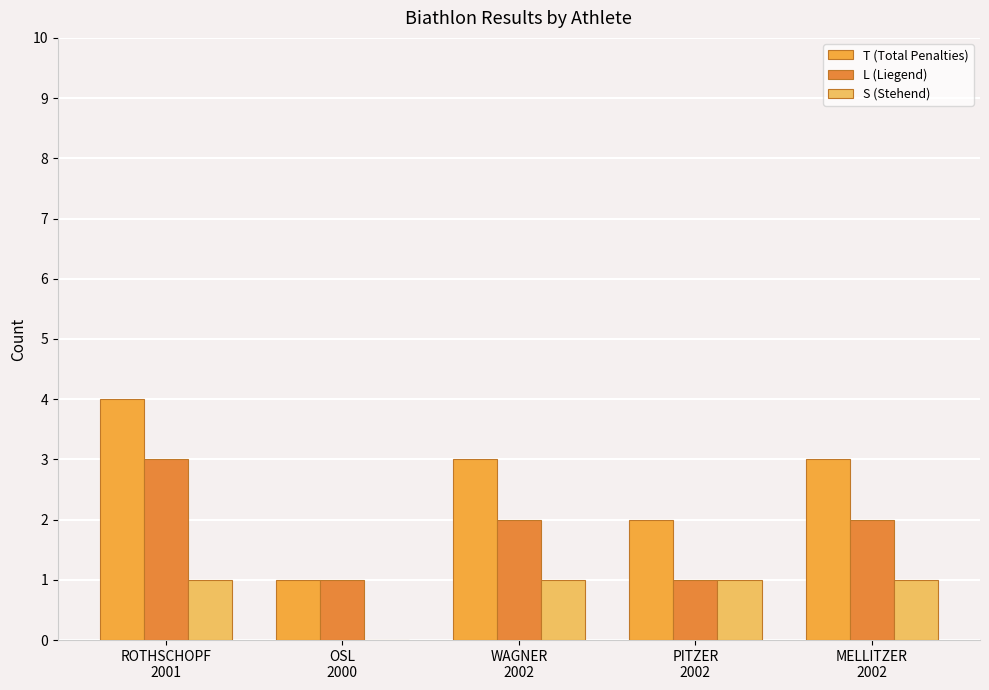

Reading left to right, transcribe all the data shown in this chart.

T (Total Penalties): 4	1	3	2	3
L (Liegend): 3	1	2	1	2
S (Stehend): 1	0	1	1	1